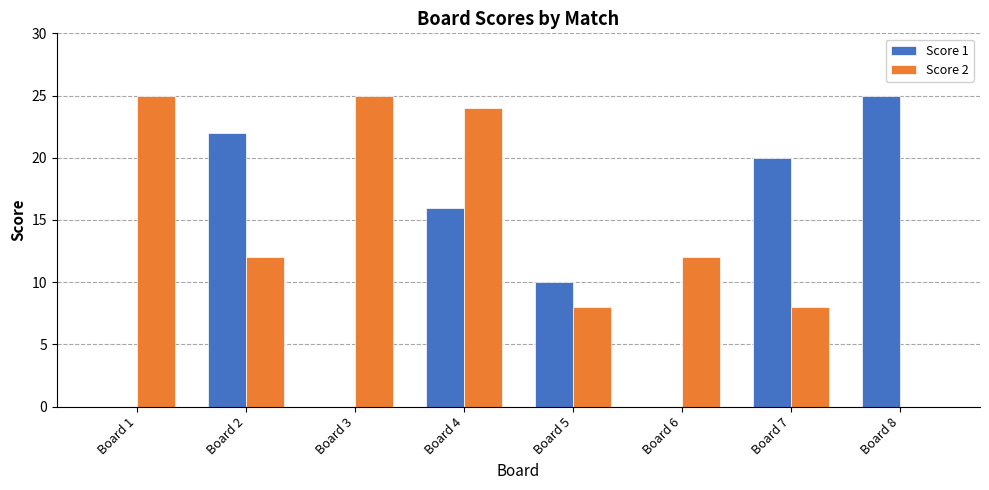

Reading left to right, transcribe all the data shown in this chart.

Score 1: 0	22	0	16	10	0	20	25
Score 2: 25	12	25	24	8	12	8	0